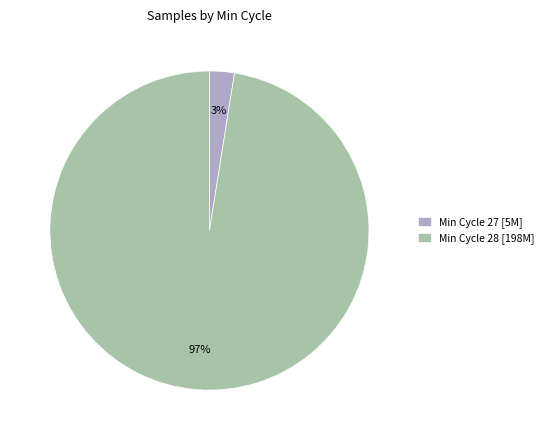

Does any single category account for the majority?

Yes